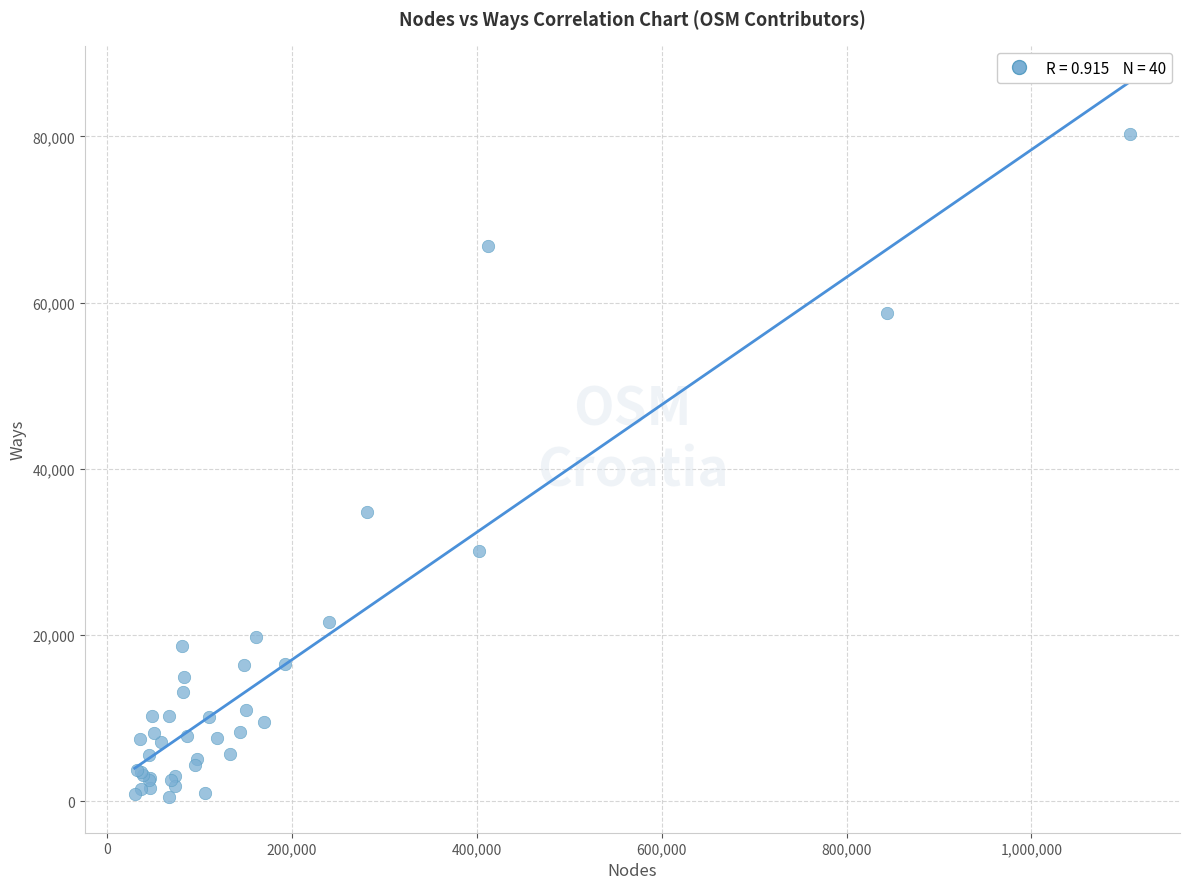

What Y value in the scatter plot is closest to 40413?

34766